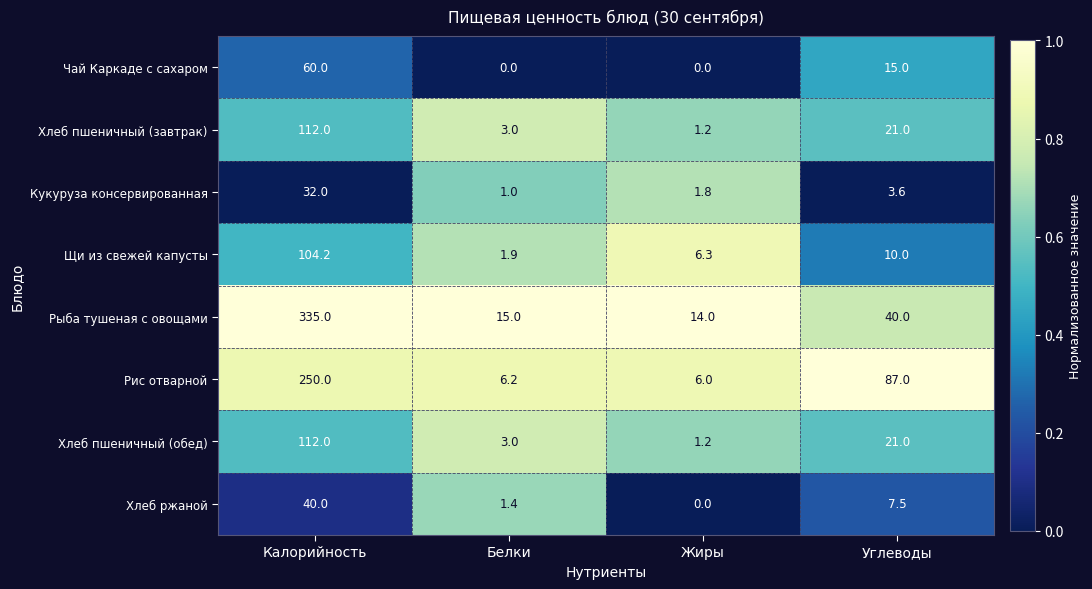

At which category is the sum across all series the highest?

Калорийность